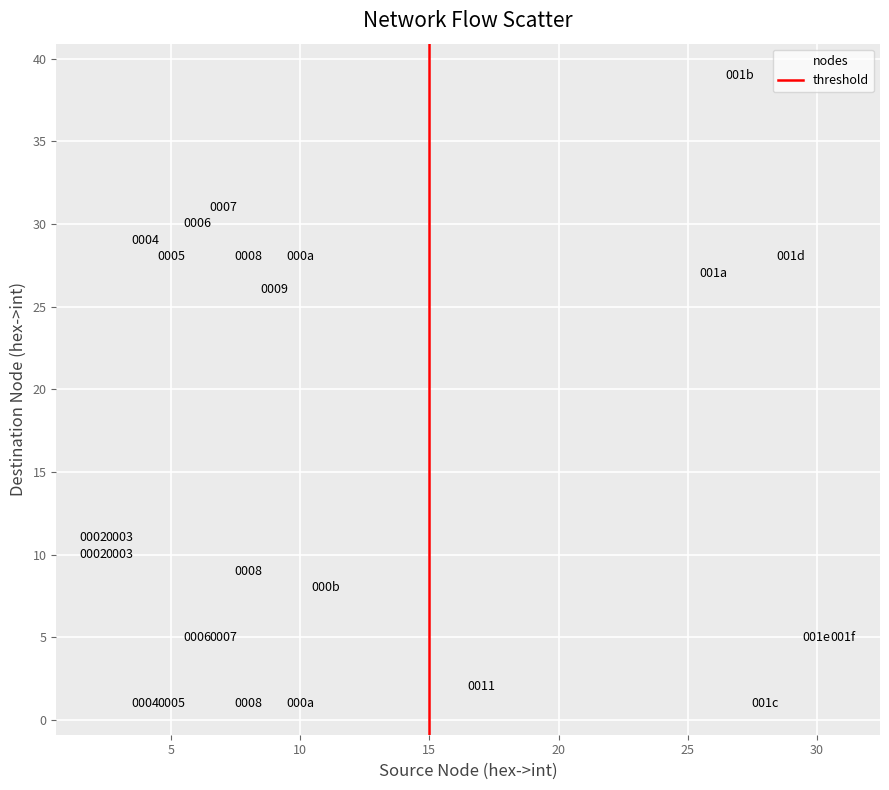

What is the range of X values (max minus min)?

29